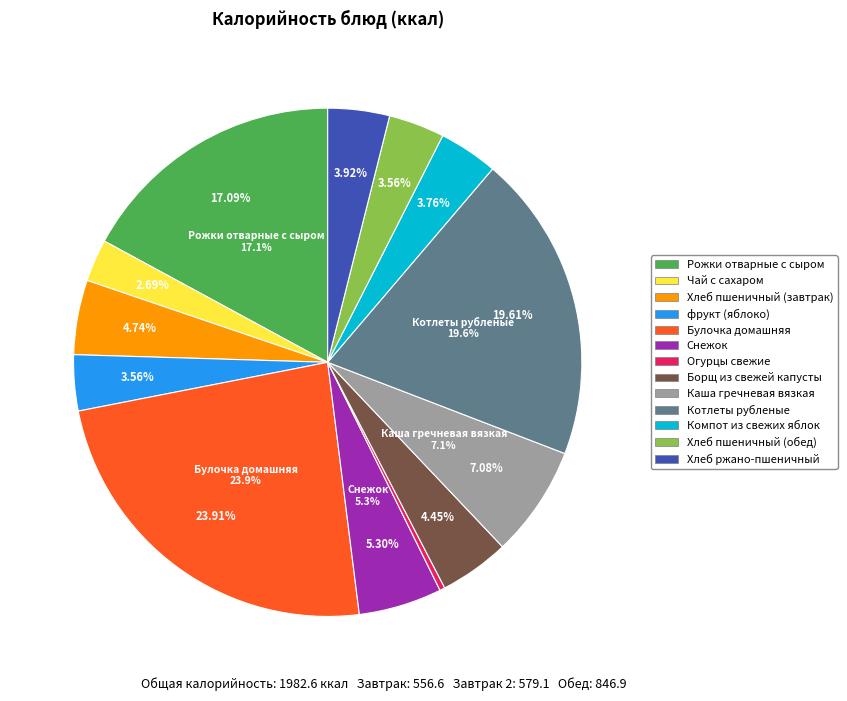

How many slices are in this pie chart?

13